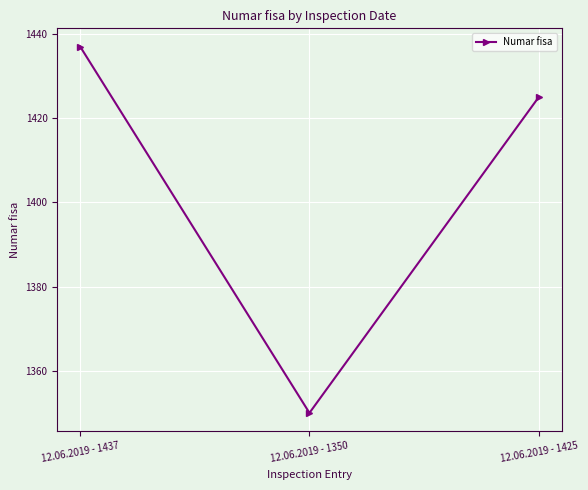

Reading left to right, extract all data points from this chart.

12.06.2019 - 1437=1437	12.06.2019 - 1350=1350	12.06.2019 - 1425=1425